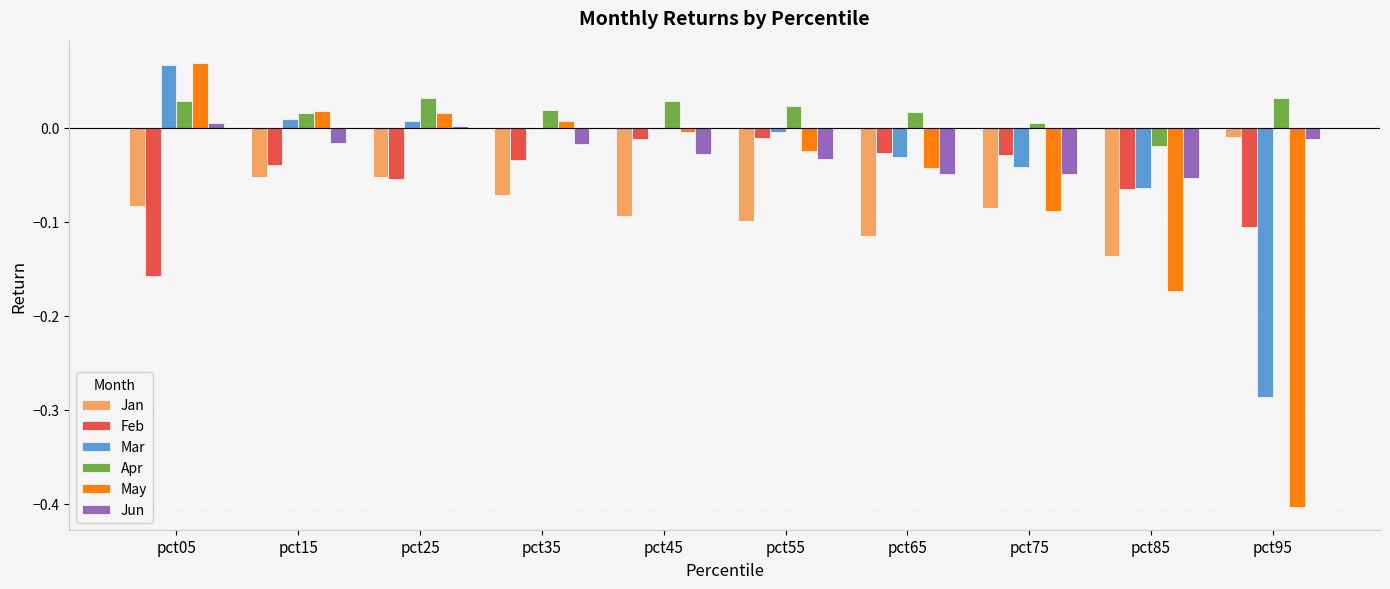

Count the number of categories in the chart.

10